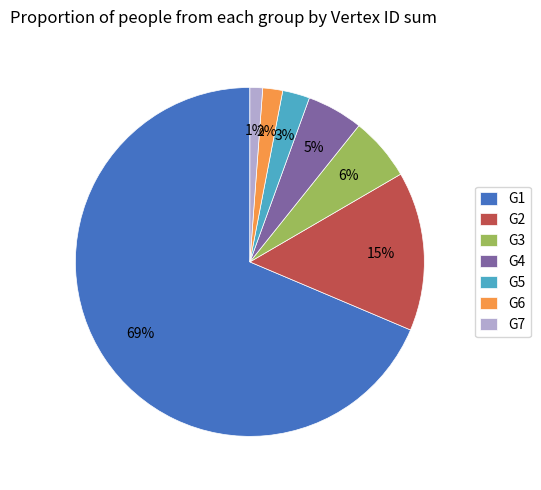

Which category accounts for the majority?

G1